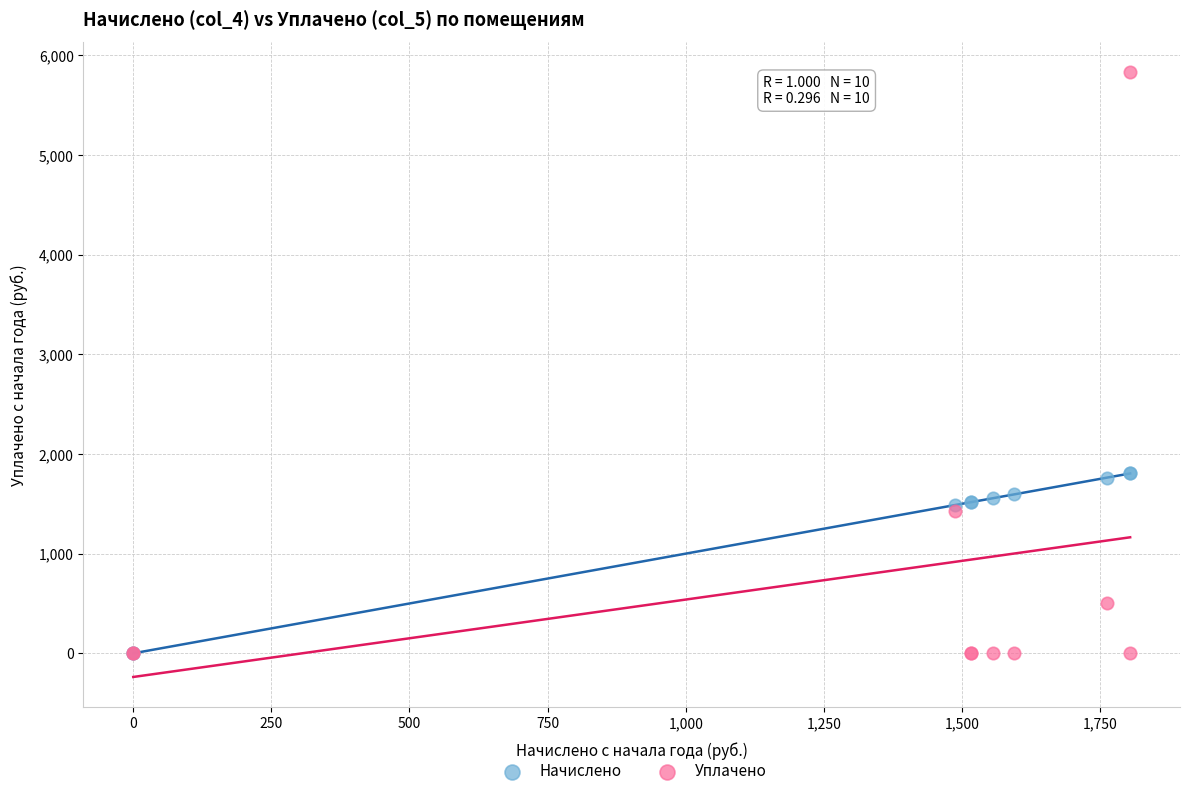

In the Начислено series, what Y value is closest to 902?

1488.2